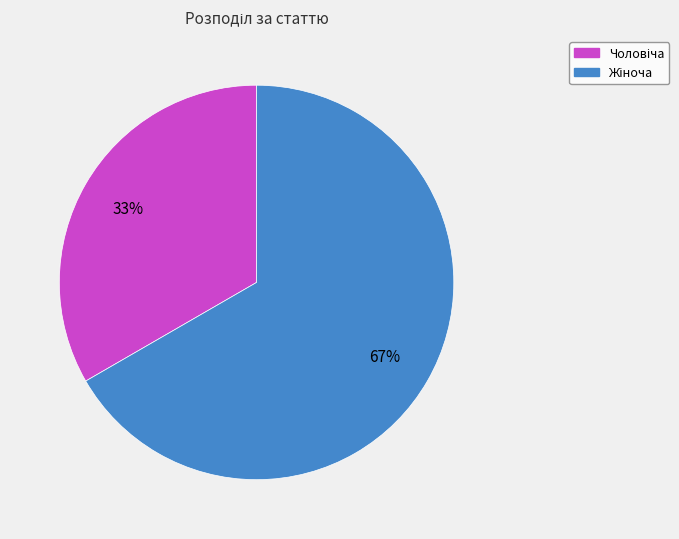

Is there a majority slice in this chart?

Yes